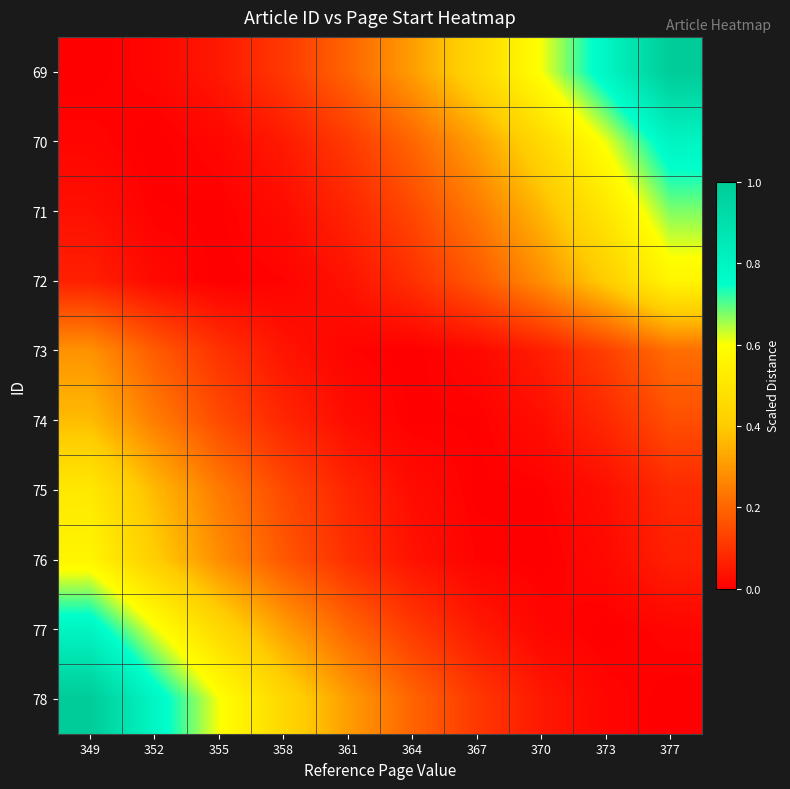

What is the total value across all series at 370?

1.8